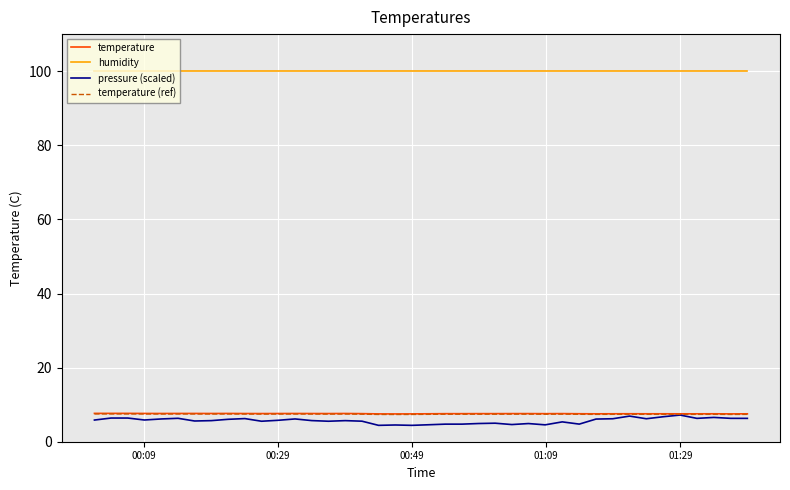

What is the lowest value of the temperature series?

7.5